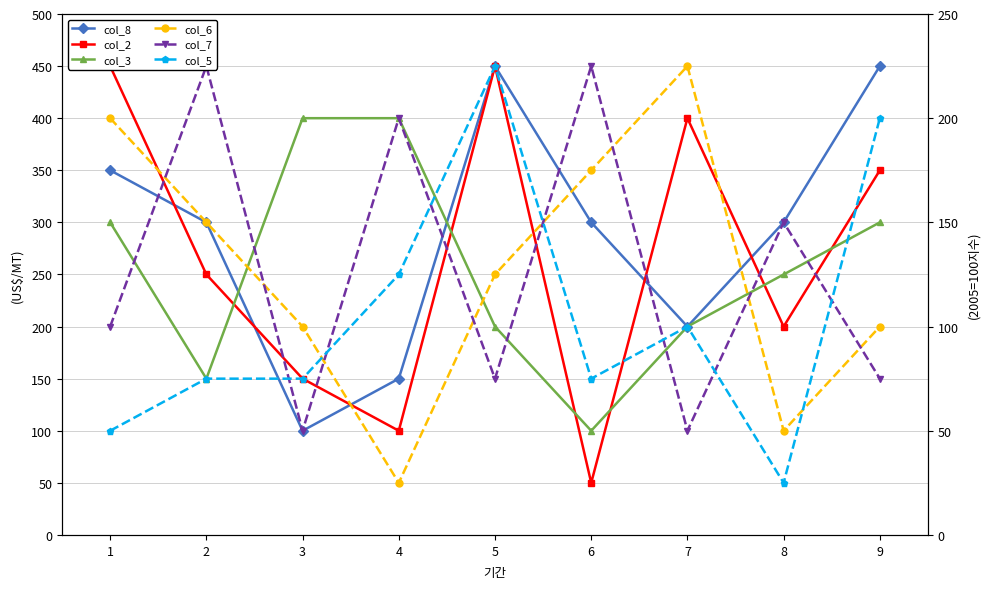

How many data points in col_7 are above 200?

4